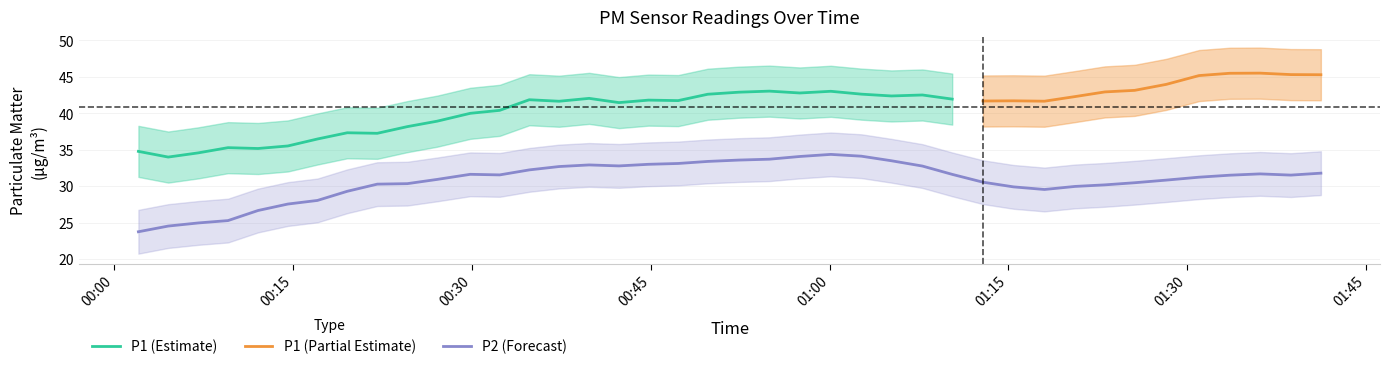

At which category is the sum across all series the highest?

37